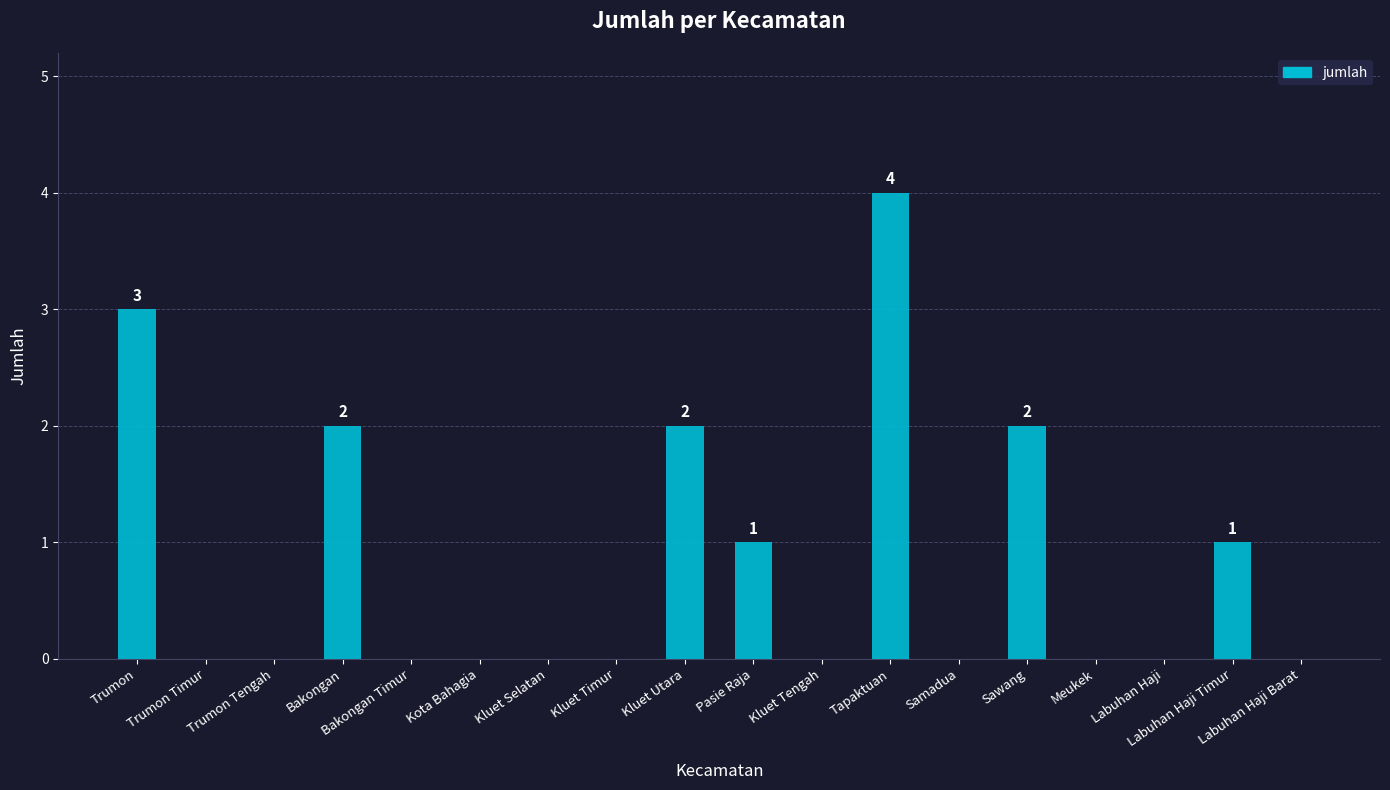

The value at Trumon Tengah is 3. True or false?

False